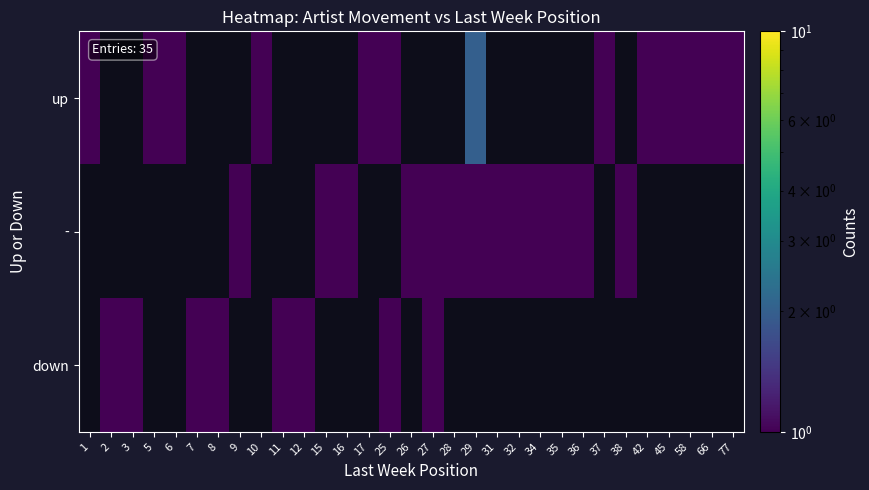

Which label corresponds to the largest value in the chart?

29